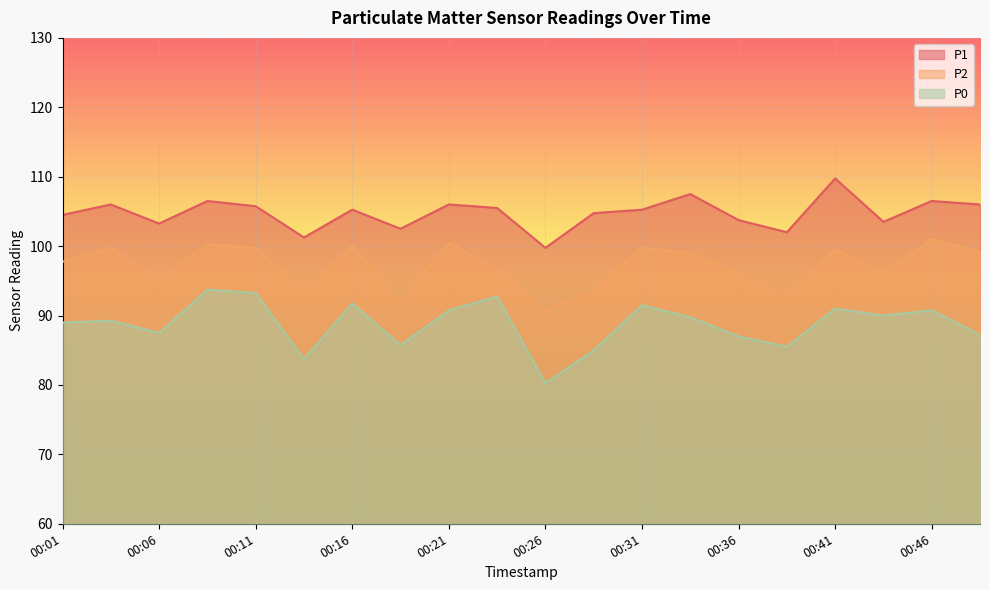

Which series has the largest range (max minus min)?

P0